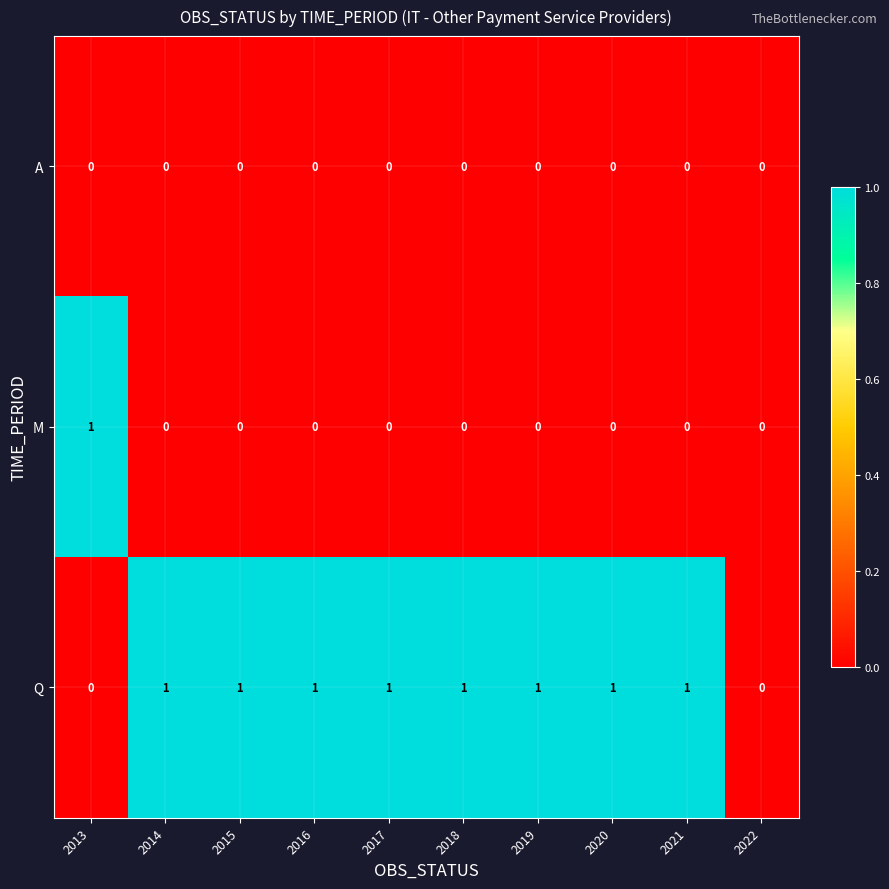

The Q series shows 1 at 2020. True or false?

True